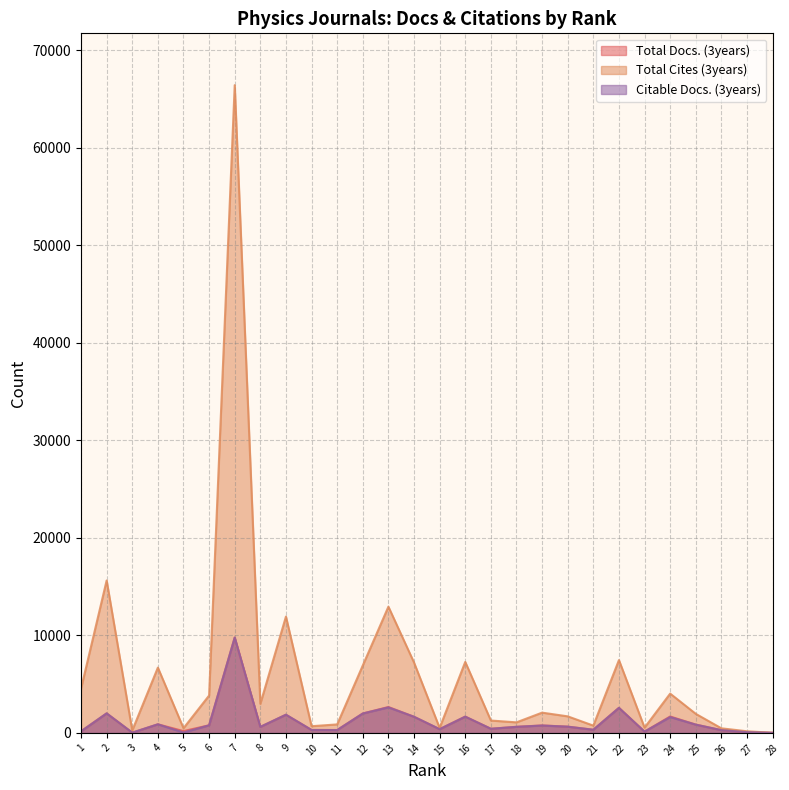

What is the greatest value displayed?

66434